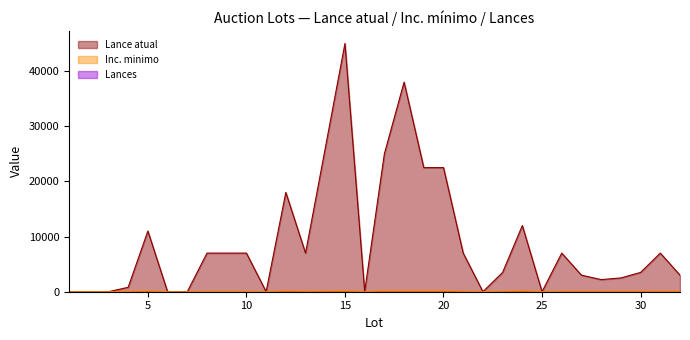

True or false: Inc. minimo has a value of 52.1 at 26.

False